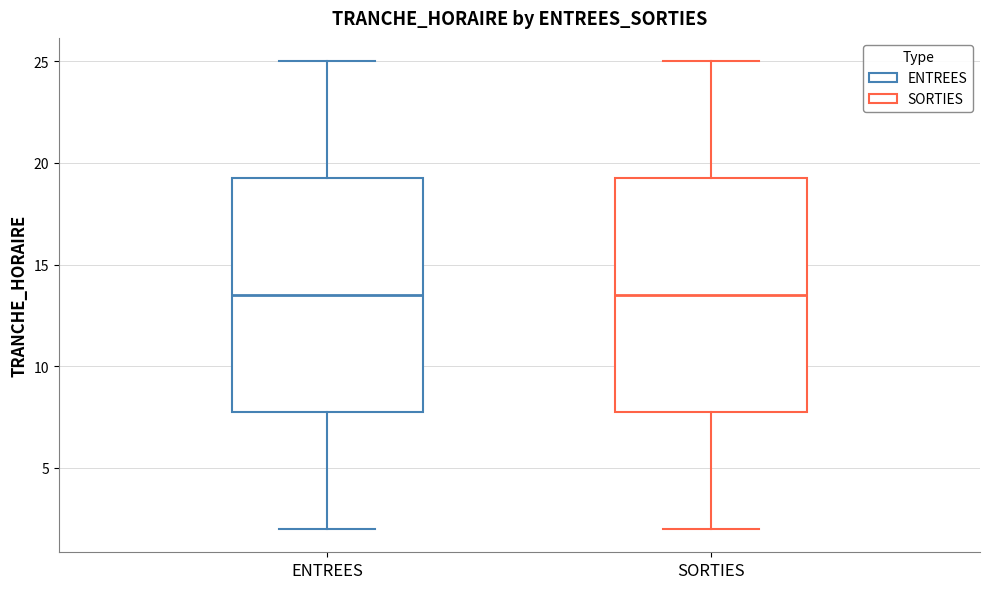

Reading left to right, transcribe this box plot: for each box, give where its median line is, the range the box spans, and where its two whiskers end, as read against the y-axis. The values are not printed on the chart, so give them approximately, as read against the axis.

ENTREES: median 13.5, box 8.0 to 19.5, whiskers 2.0 to 25.0
SORTIES: median 13.5, box 8.0 to 19.5, whiskers 2.0 to 25.0